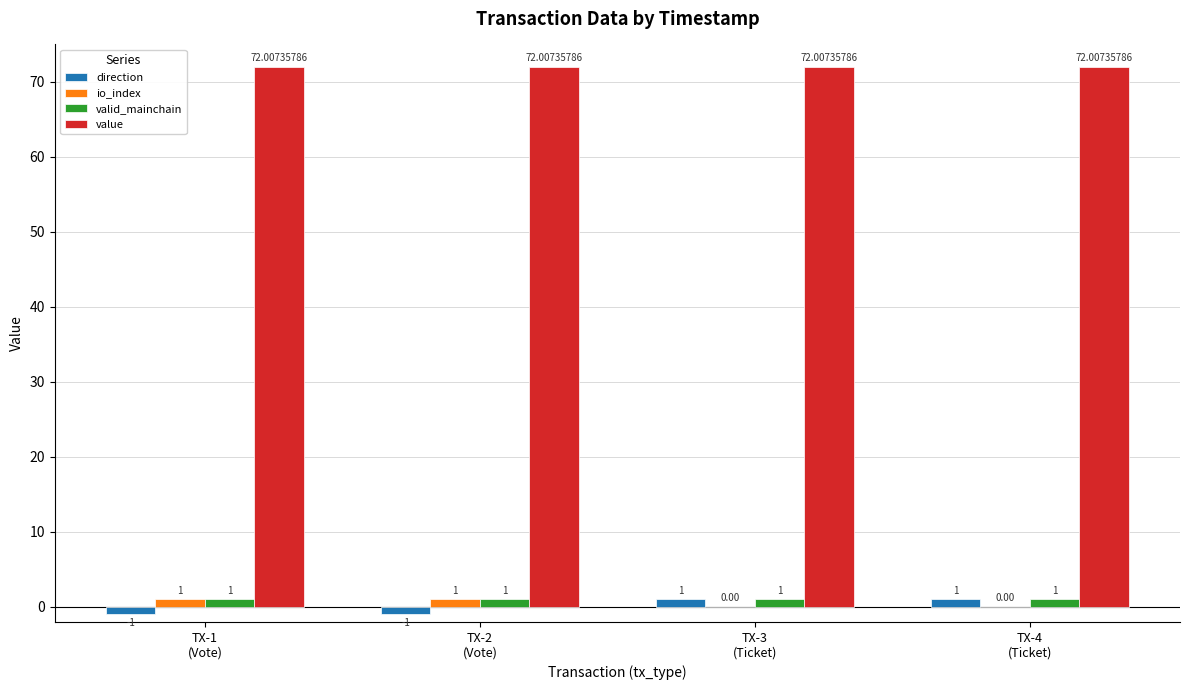

What are all the series names shown in the legend?

direction, io_index, valid_mainchain, value